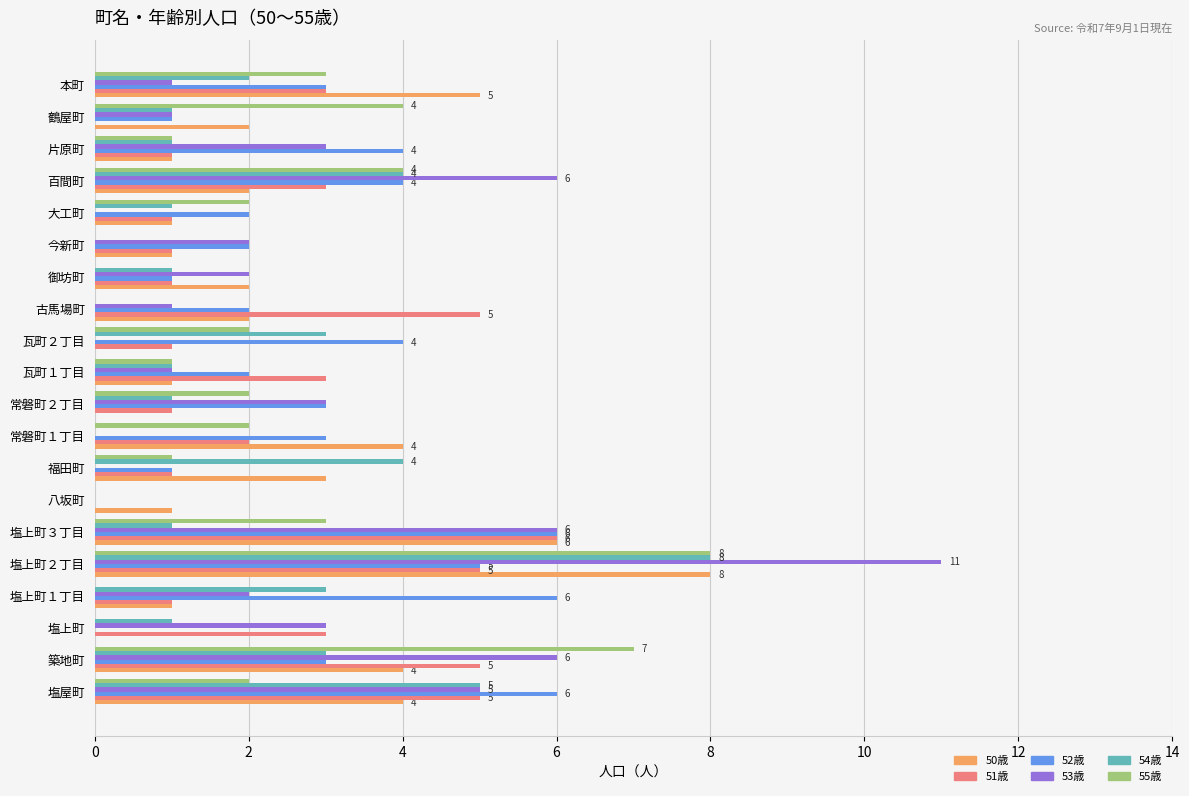

What is the sum of all 52歳 values?

58